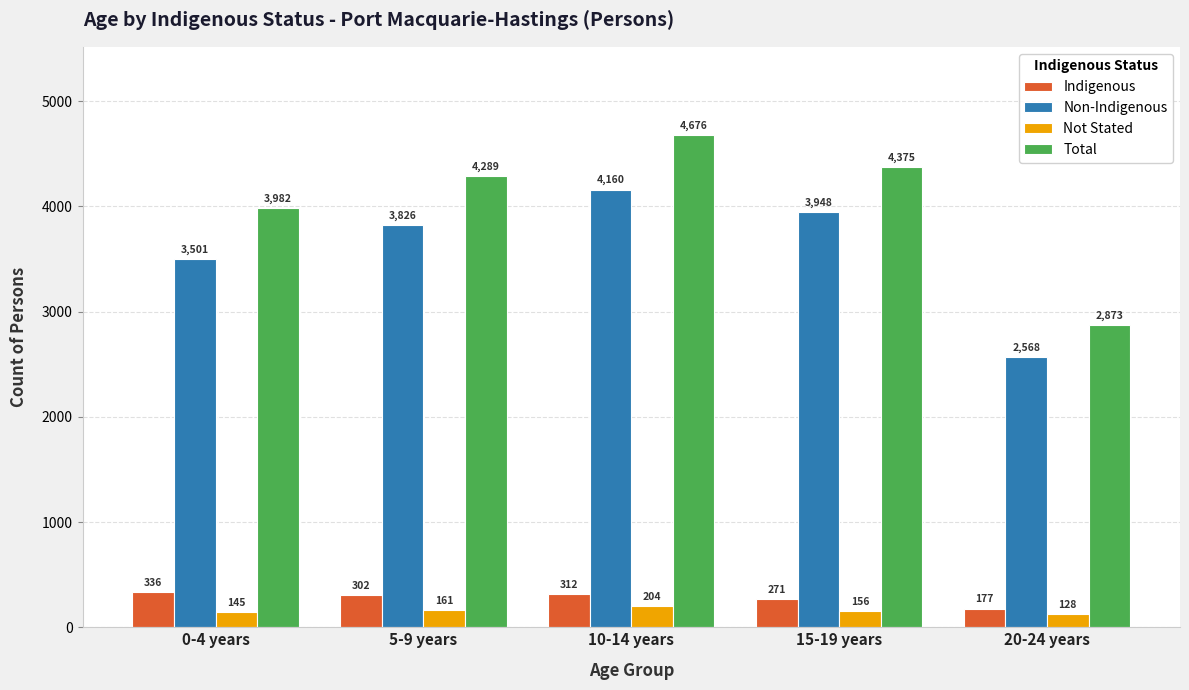

What is the value of the Indigenous bar at the 2nd from the left?

302